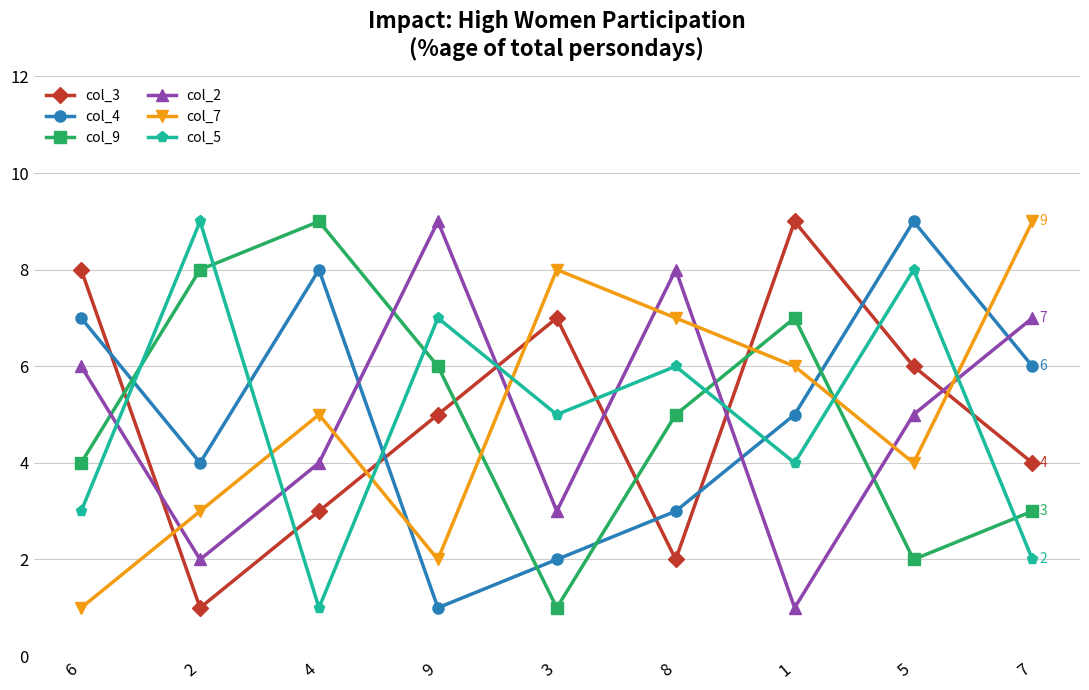

Reading left to right, transcribe all the data shown in this chart.

col_3: 6=8	2=1	4=3	9=5	3=7	8=2	1=9	5=6	7=4
col_4: 6=7	2=4	4=8	9=1	3=2	8=3	1=5	5=9	7=6
col_9: 6=4	2=8	4=9	9=6	3=1	8=5	1=7	5=2	7=3
col_2: 6=6	2=2	4=4	9=9	3=3	8=8	1=1	5=5	7=7
col_7: 6=1	2=3	4=5	9=2	3=8	8=7	1=6	5=4	7=9
col_5: 6=3	2=9	4=1	9=7	3=5	8=6	1=4	5=8	7=2